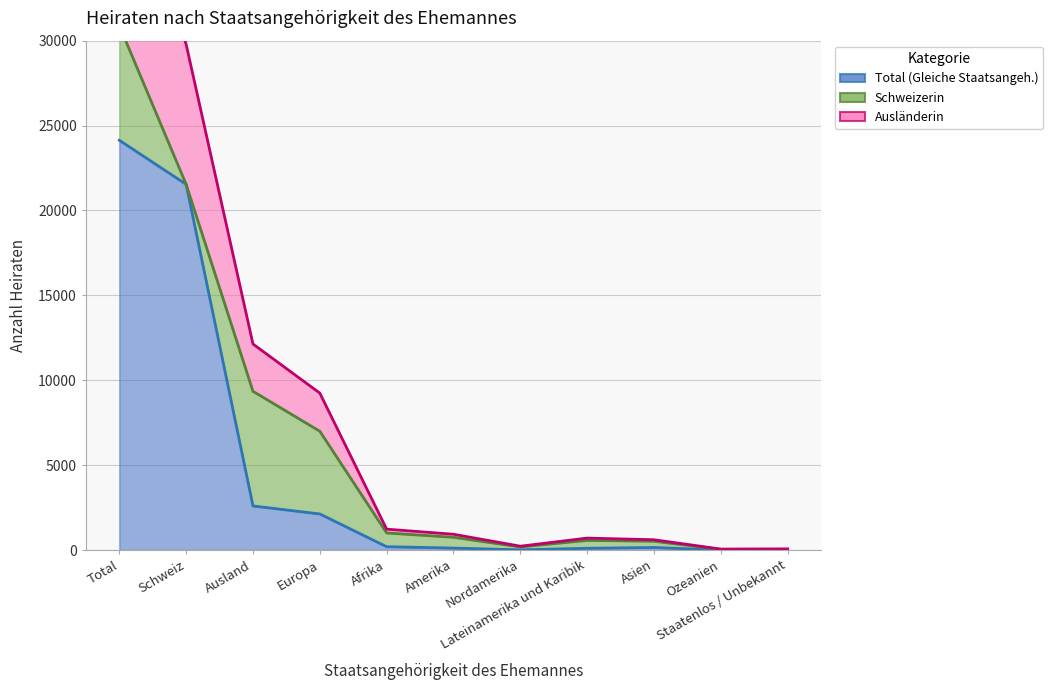

What is the difference between the highest and lowest values at Ausland?

9538